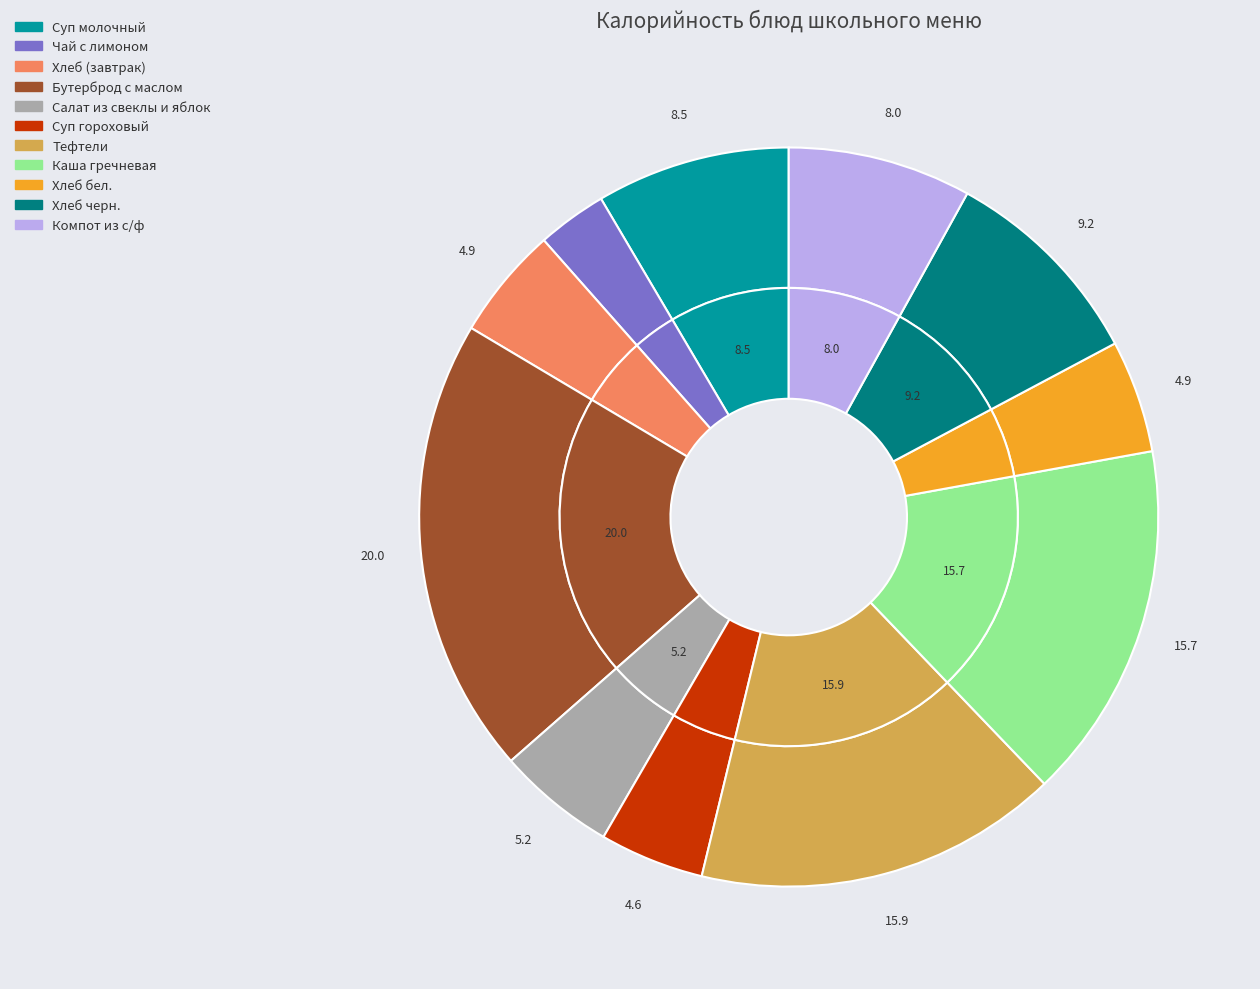

To the nearest percent, what is the difference between the Тефтели and Хлеб черн. slice percentages?

7%